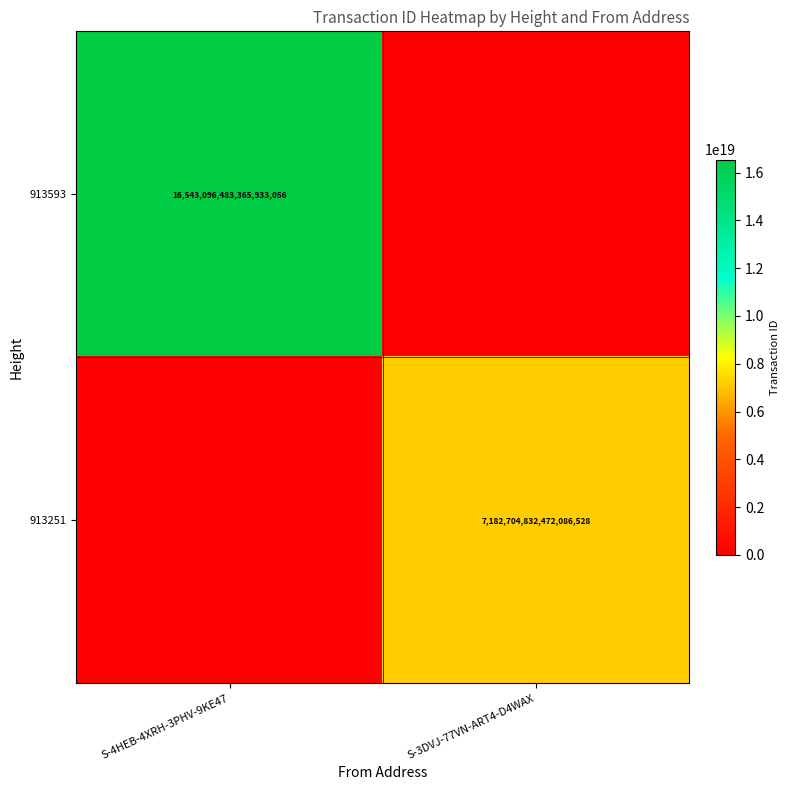

Between S-4HEB-4XRH-3PHV-9KE47 and S-3DVJ-77VN-ART4-D4WAX, which is larger?

S-4HEB-4XRH-3PHV-9KE47